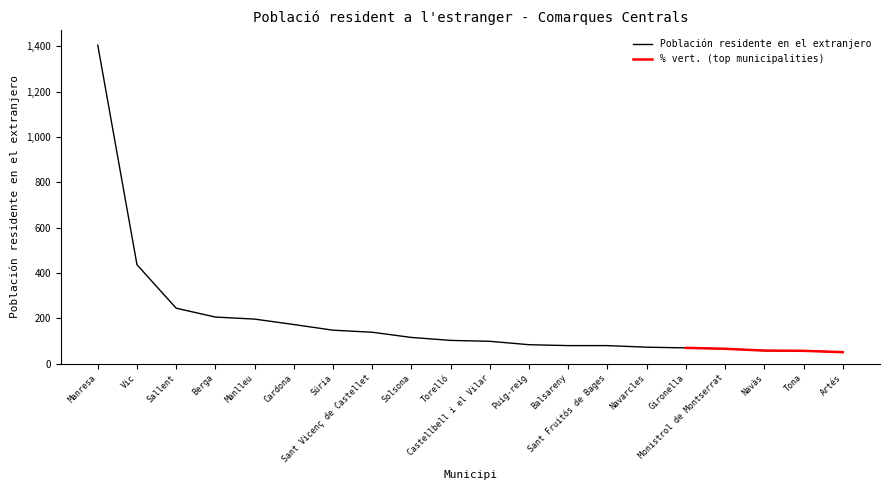

How many data points are above 102?

9